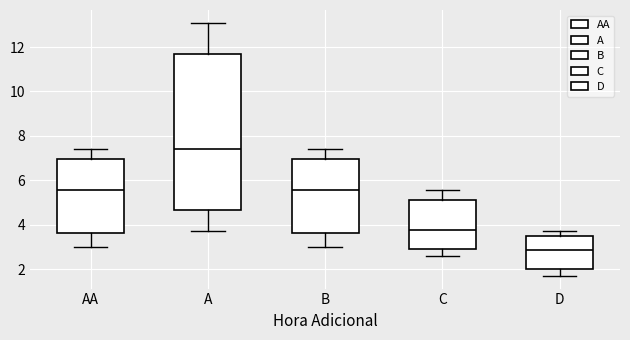

Where is the upper edge of the box for B on the y-axis? The values are not printed on the chart, so give them approximately, as read against the axis.

7.0